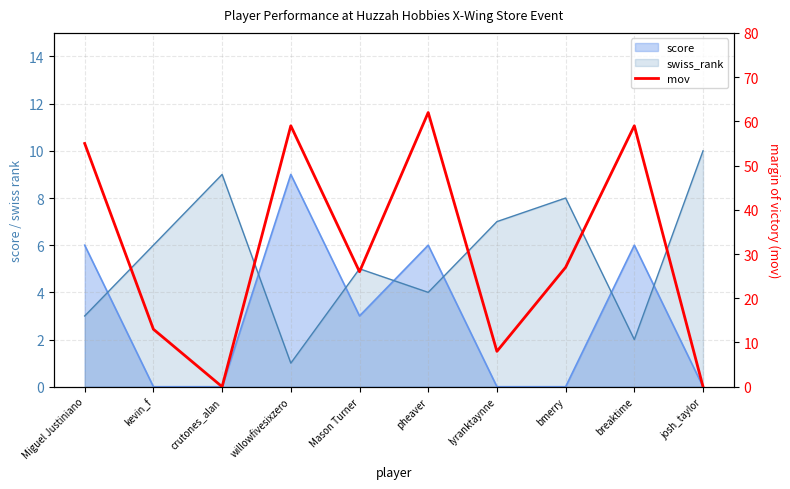

How many interior local peaks (higher than both neighbors) does the data have?

3